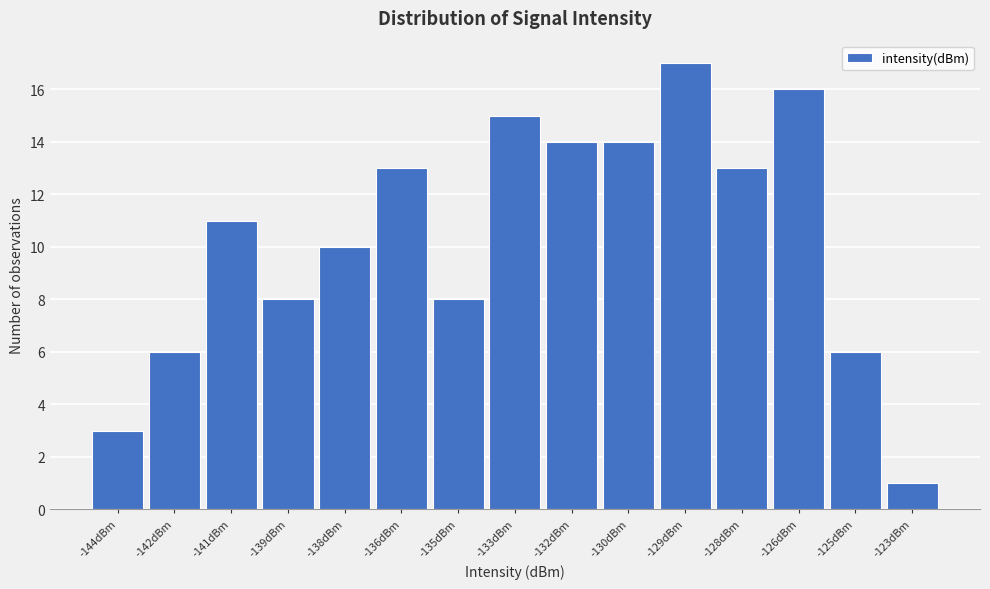

Reading left to right, what are all the values shown in this chart?

-144dBm=3	-142dBm=6	-141dBm=11	-139dBm=8	-138dBm=10	-136dBm=13	-135dBm=8	-133dBm=15	-132dBm=14	-130dBm=14	-129dBm=17	-128dBm=13	-126dBm=16	-125dBm=6	-123dBm=1